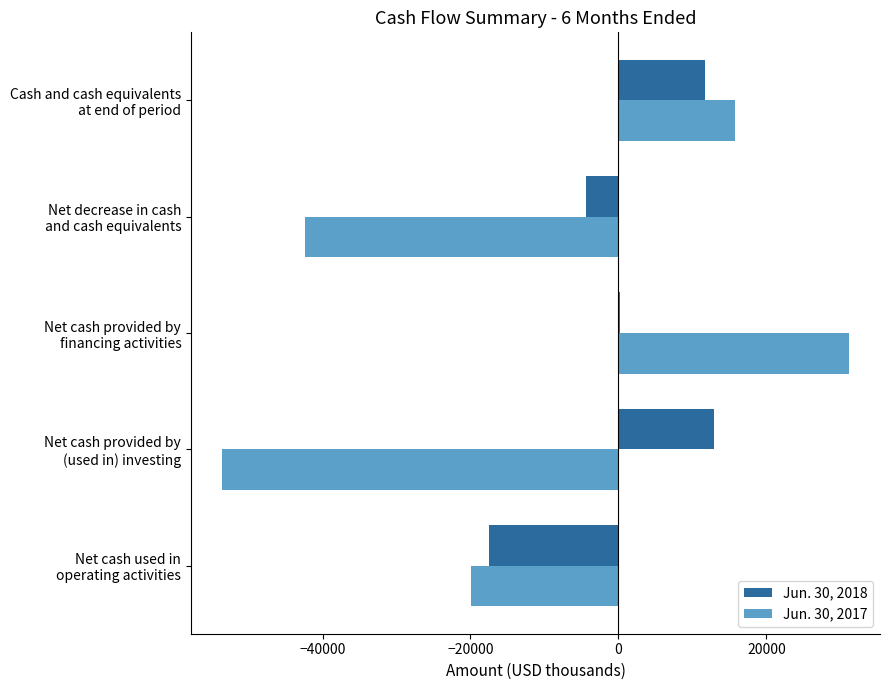

What is the greatest value displayed?

31116